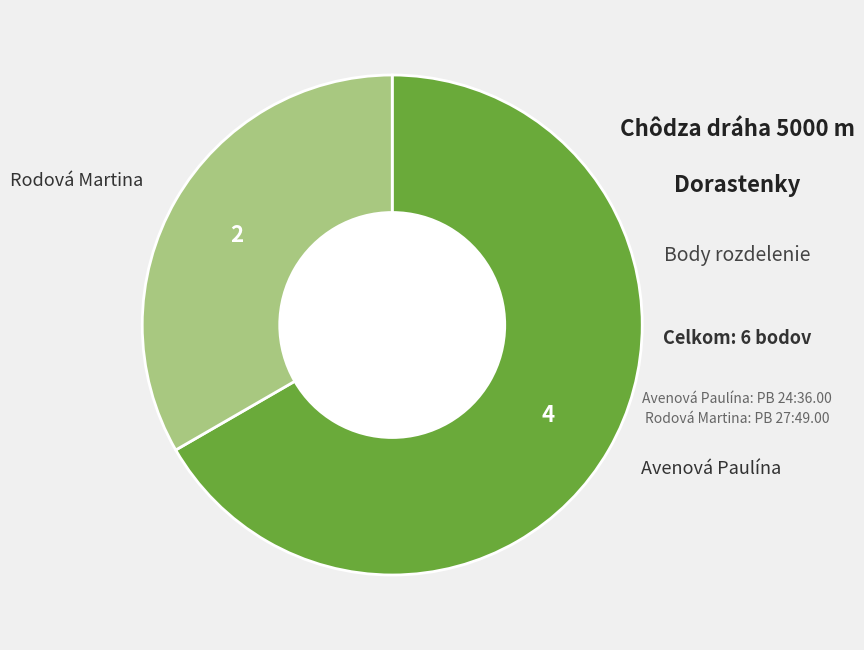

Does Avenová Paulína represent more than half of the total?

Yes